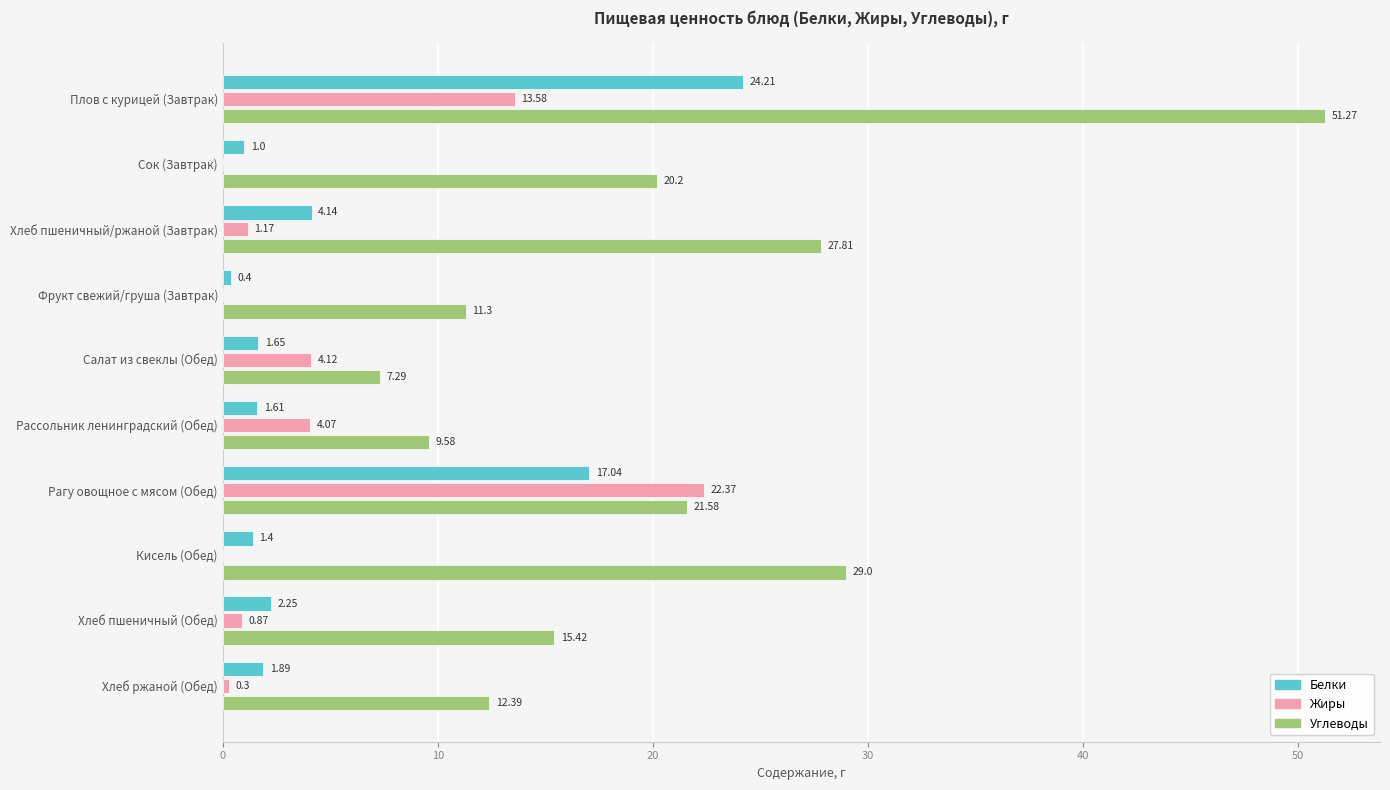

What is the sum of the Углеводы values at Плов с курицей (Завтрак) and Салат из свеклы (Обед)?

58.6